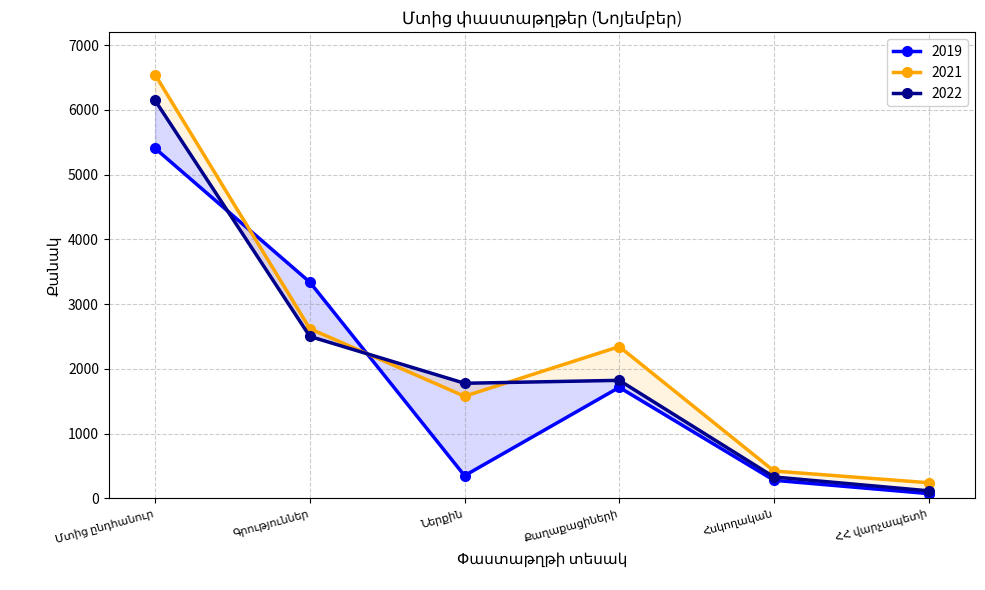

Reading left to right, extract all data points from this chart.

2019: Մտից ընդհանուր=5405	Գրություններ=3339	Ներքին=351	Քաղաքացիների=1715	Հսկողական=280	ՀՀ վարչապետի=74
2021: Մտից ընդհանուր=6542	Գրություններ=2621	Ներքին=1577	Քաղաքացիների=2344	Հսկողական=423	ՀՀ վարչապետի=242
2022: Մտից ընդհանուր=6144	Գրություններ=2501	Ներքին=1778	Քաղաքացիների=1823	Հսկողական=331	ՀՀ վարչապետի=117